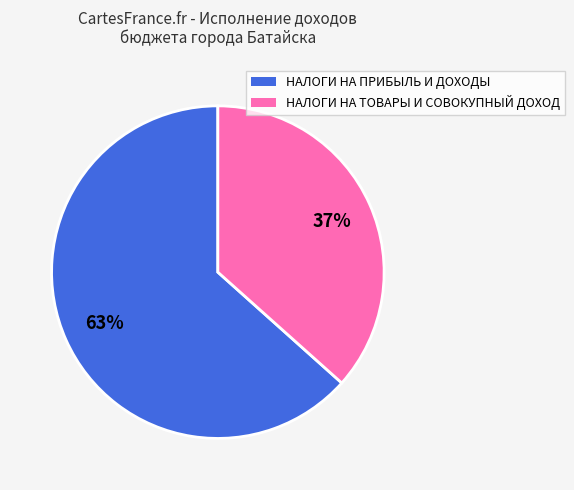

To the nearest percent, what is the average slice percentage?

50%